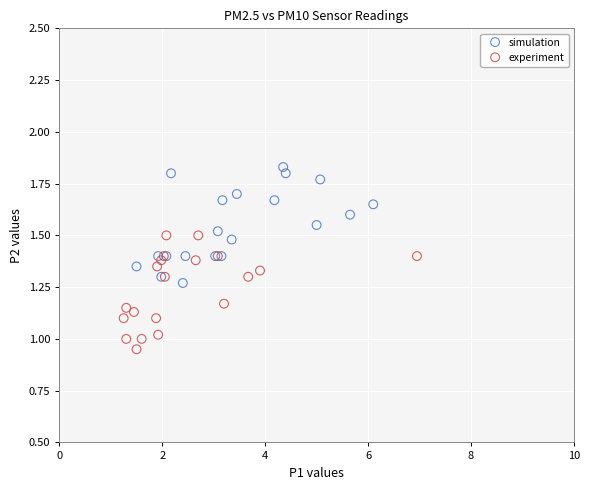

Which series reaches the maximum Y coordinate?

simulation